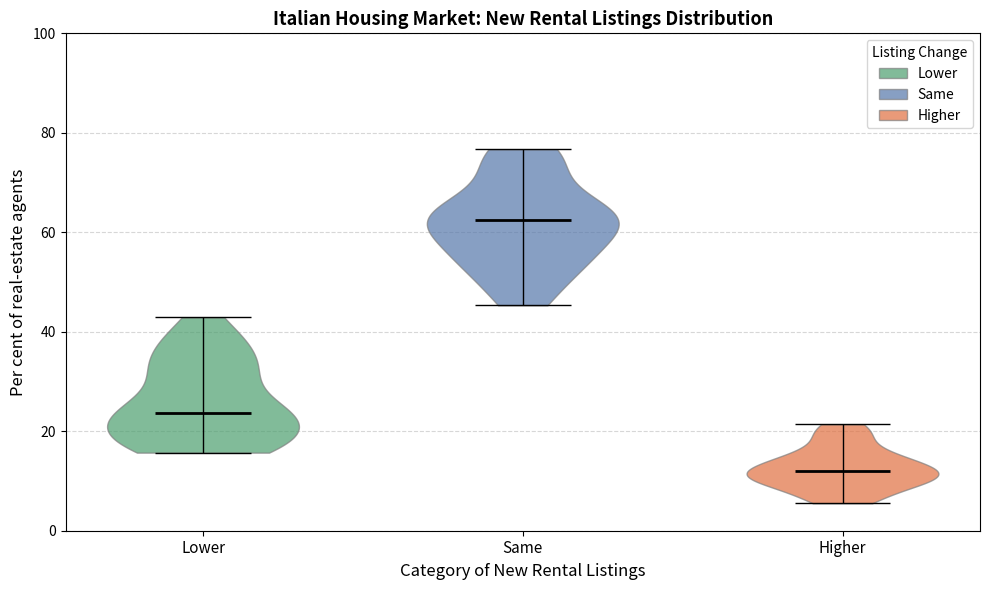

Which violin has the lowest median line?

Higher